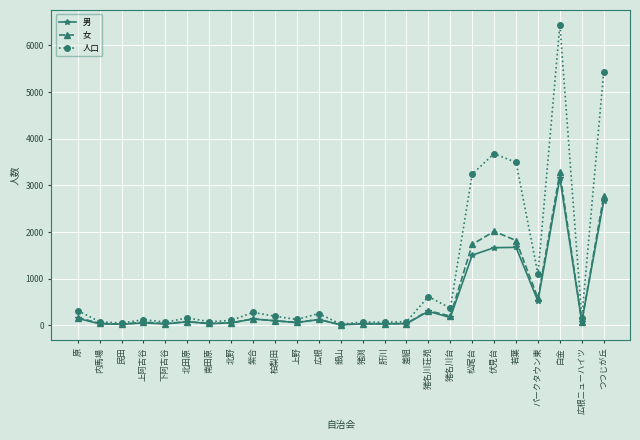

What is the maximum value shown in the chart?

6439